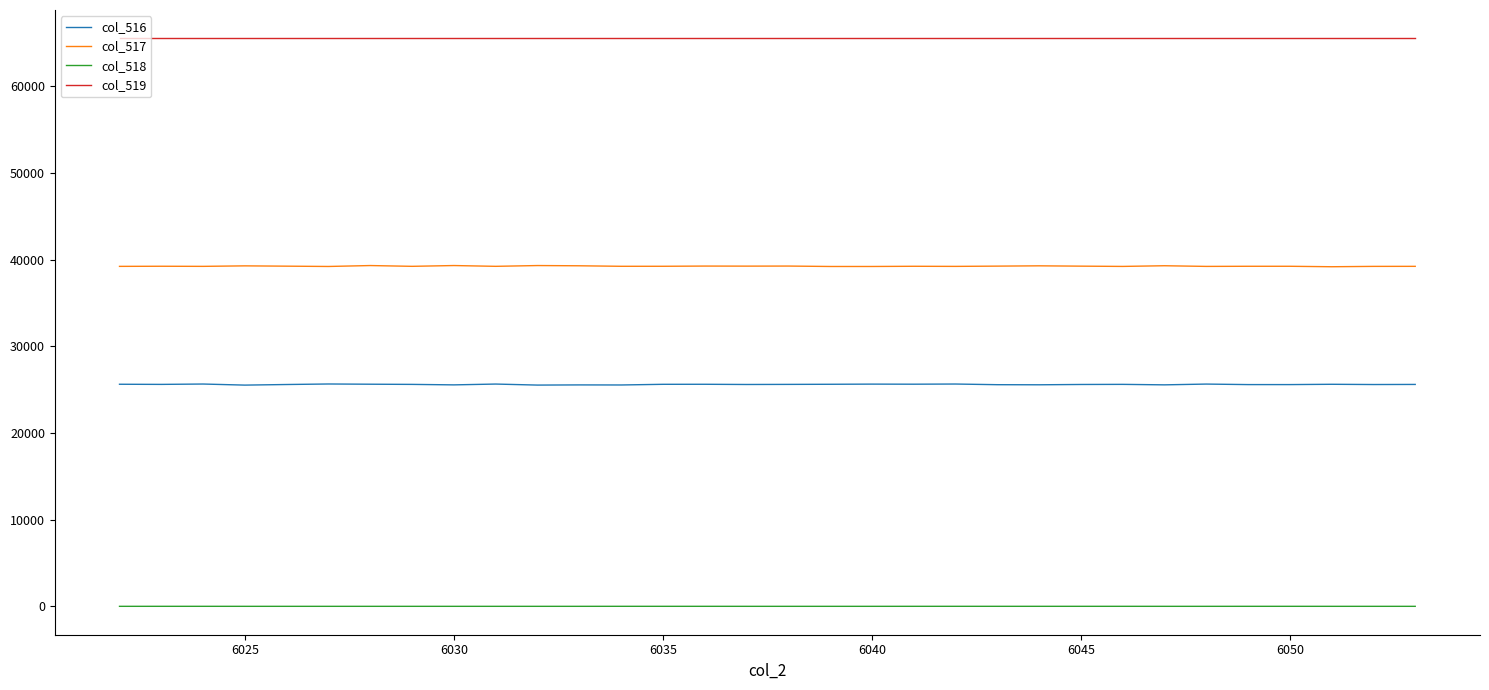

How many lines are shown in the chart?

4